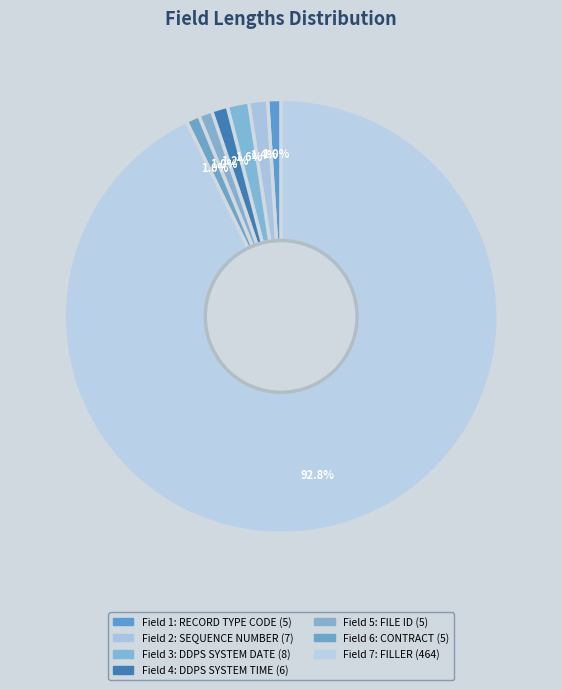

Which category has the smallest portion of the pie?

1